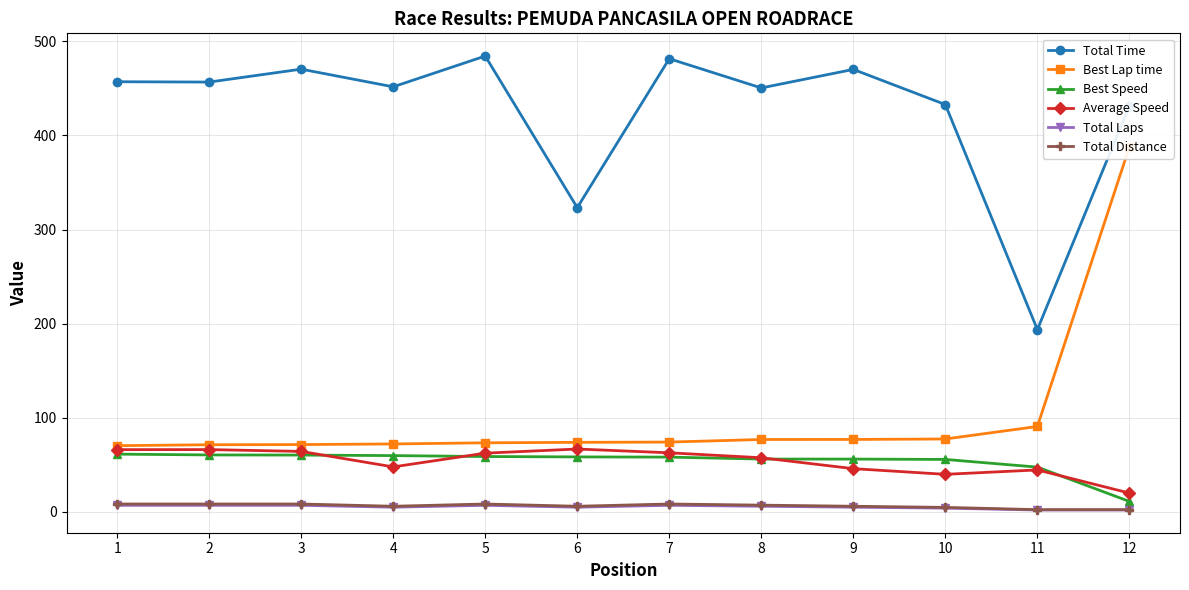

True or false: Best Speed and Total Distance cross at least once.

False